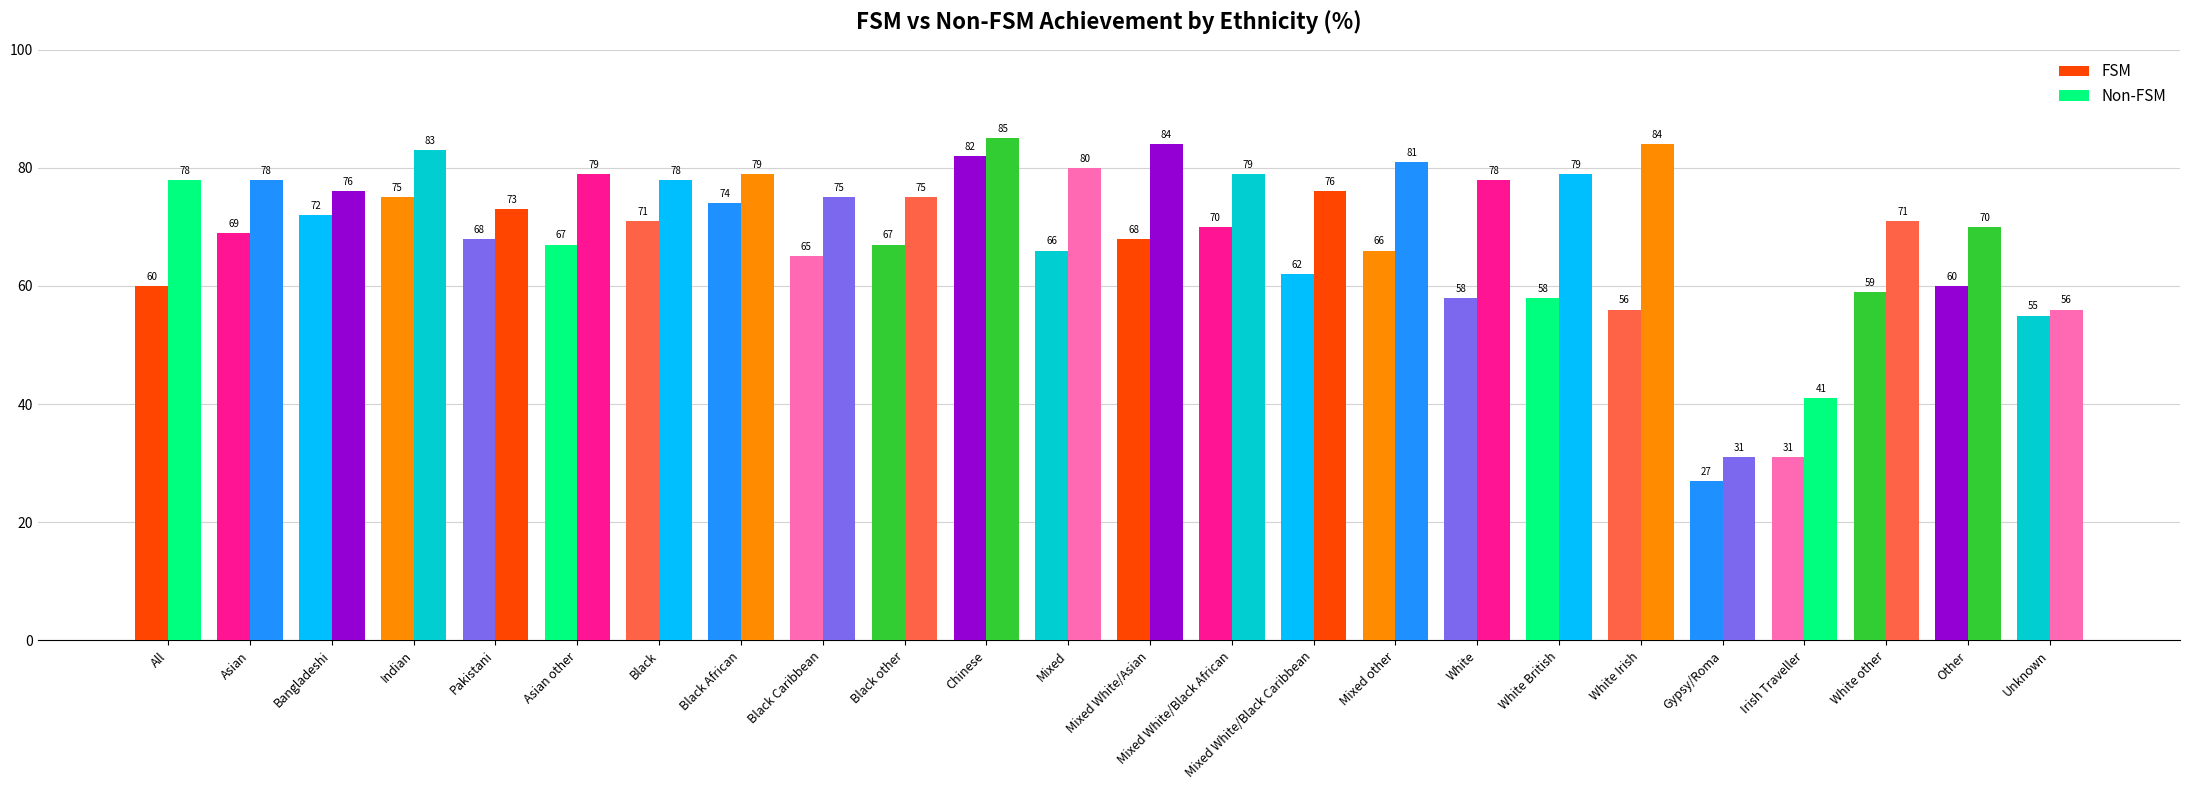

What is the label of the 6th bar from the left?

Asian other